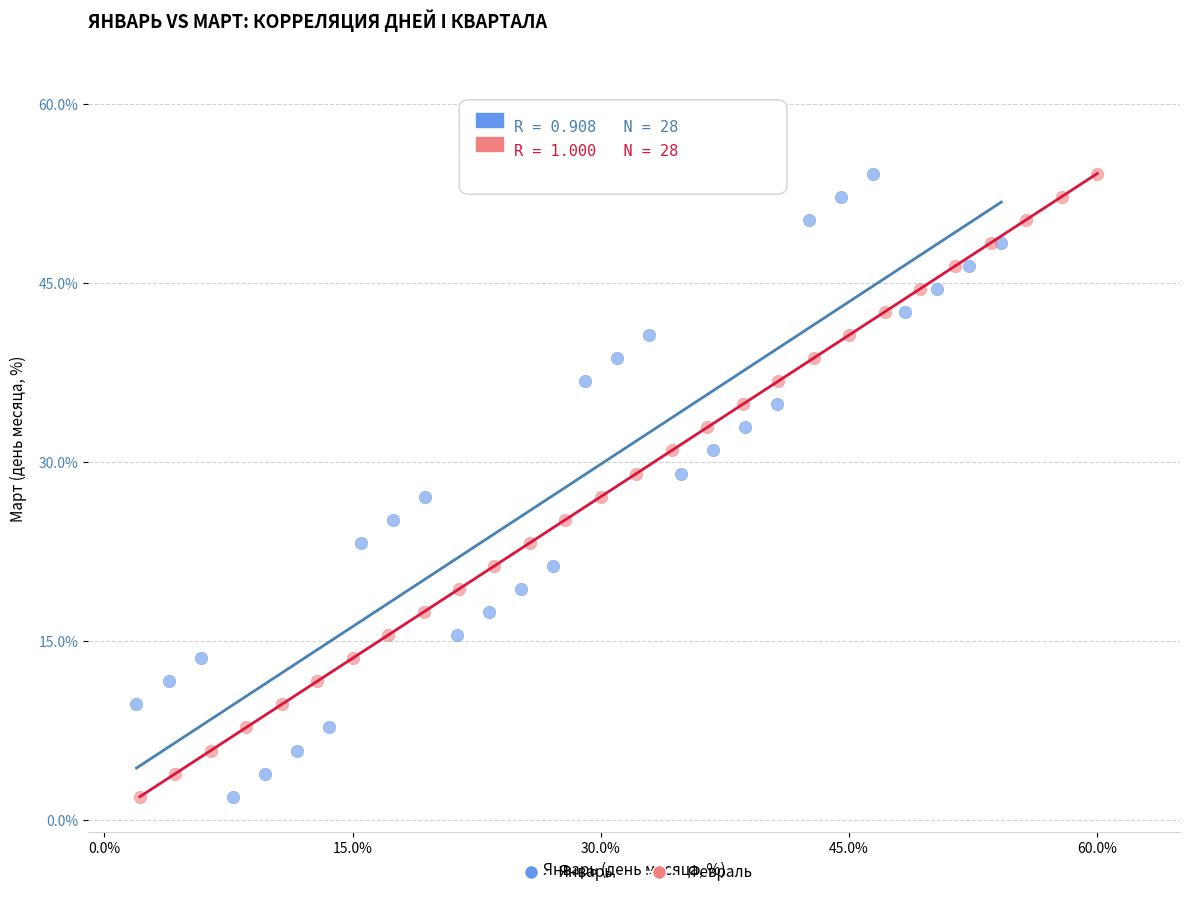

What are all the series names shown in the legend?

Январь, Февраль